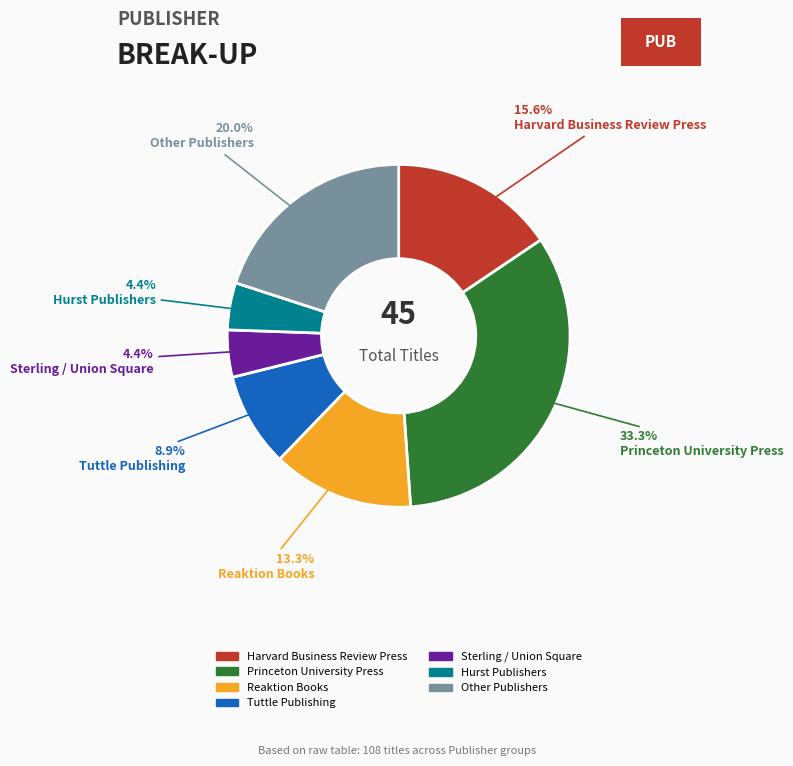

Does any single category account for the majority?

No